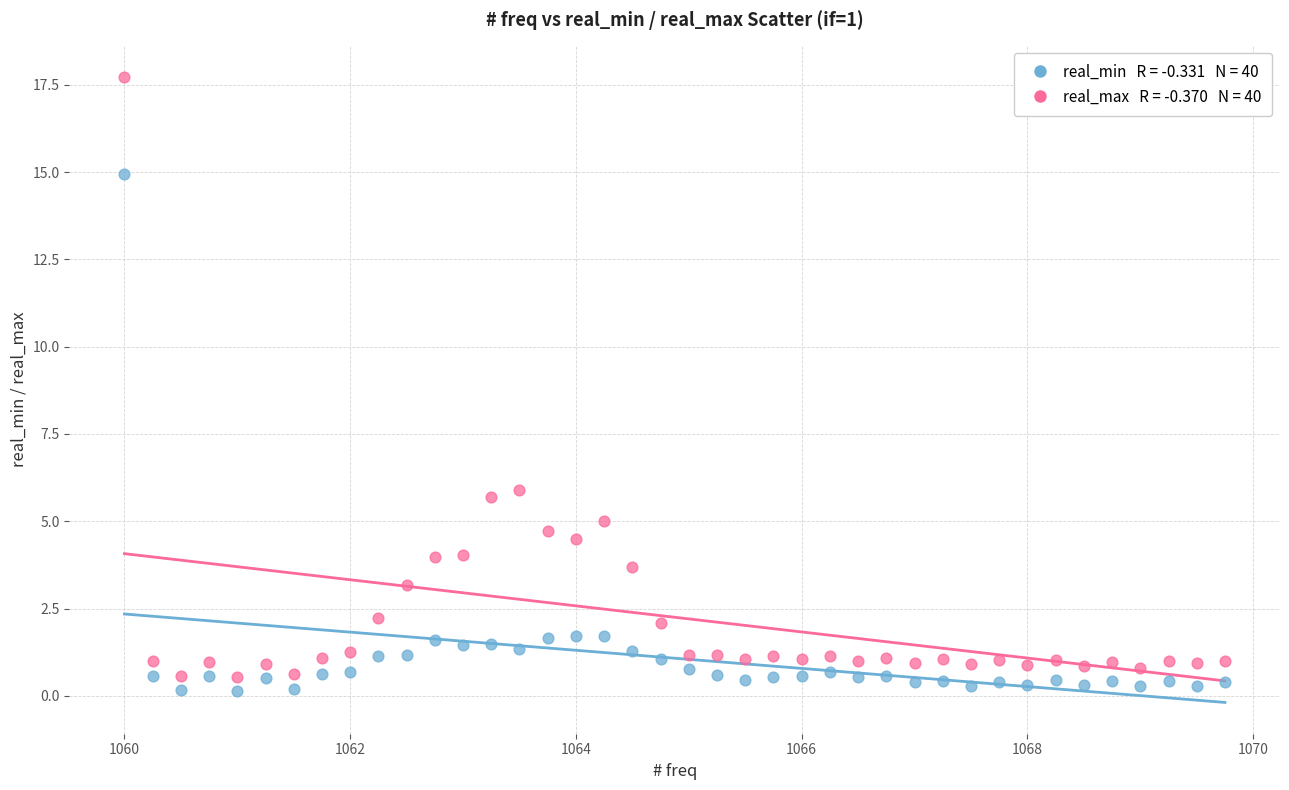

Across all data points, what is the range of X values (max minus min)?

9.8